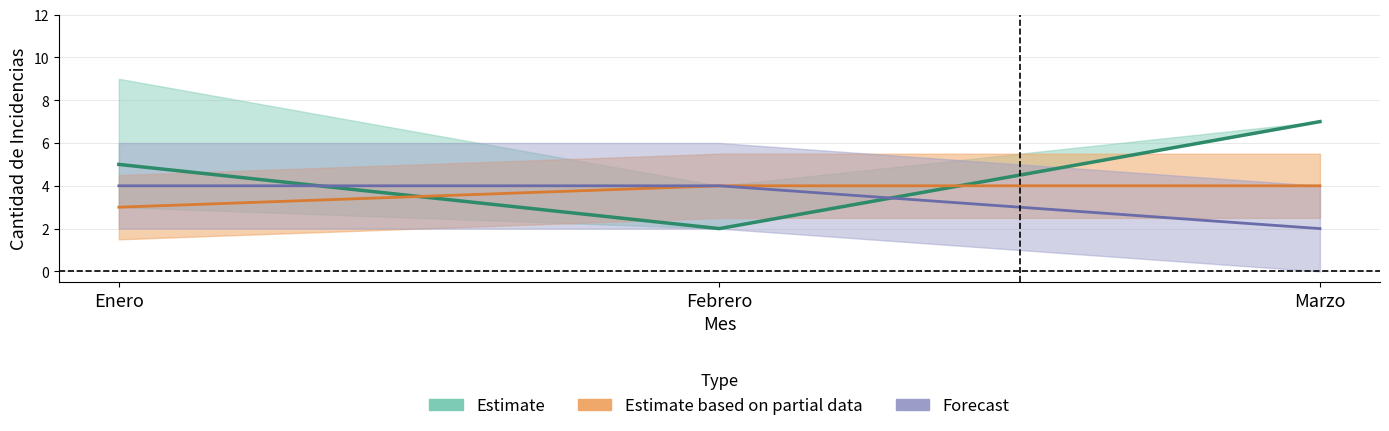

At which label is Accidentes de tránsito closest to 4?

Enero